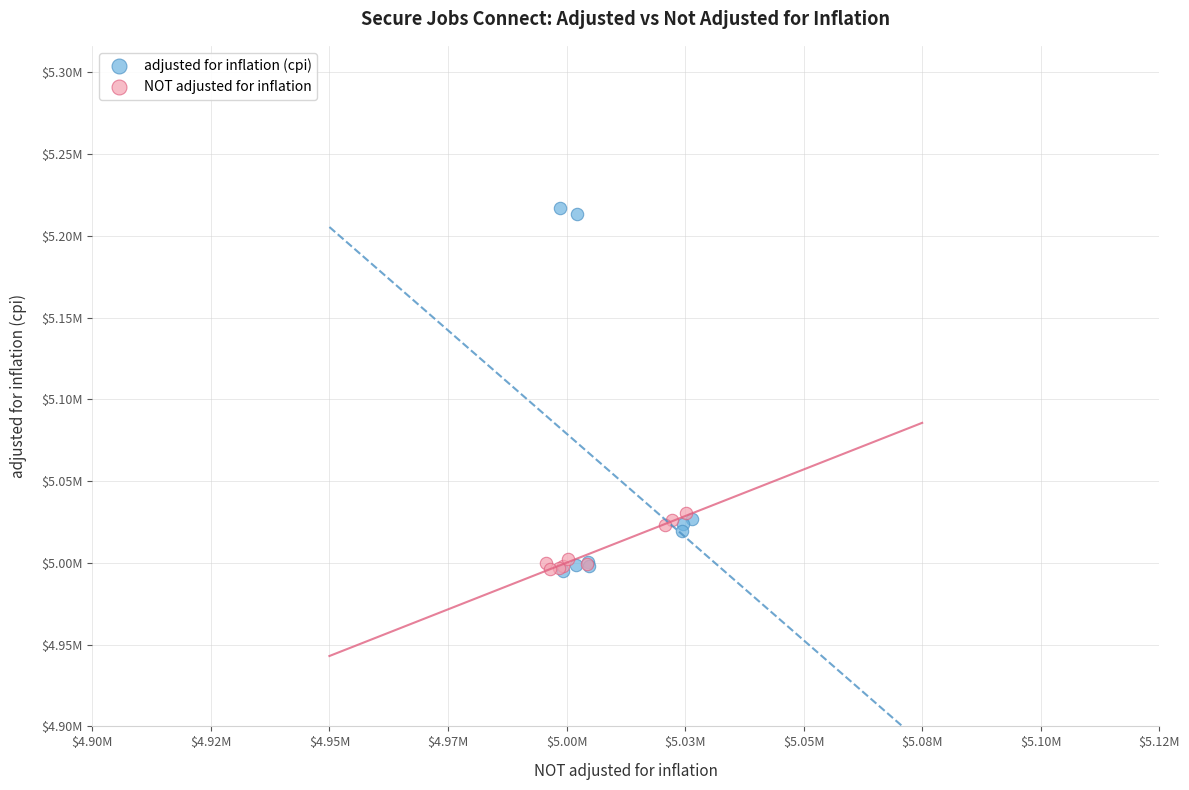

What are all the series names shown in the legend?

adjusted for inflation (cpi), NOT adjusted for inflation